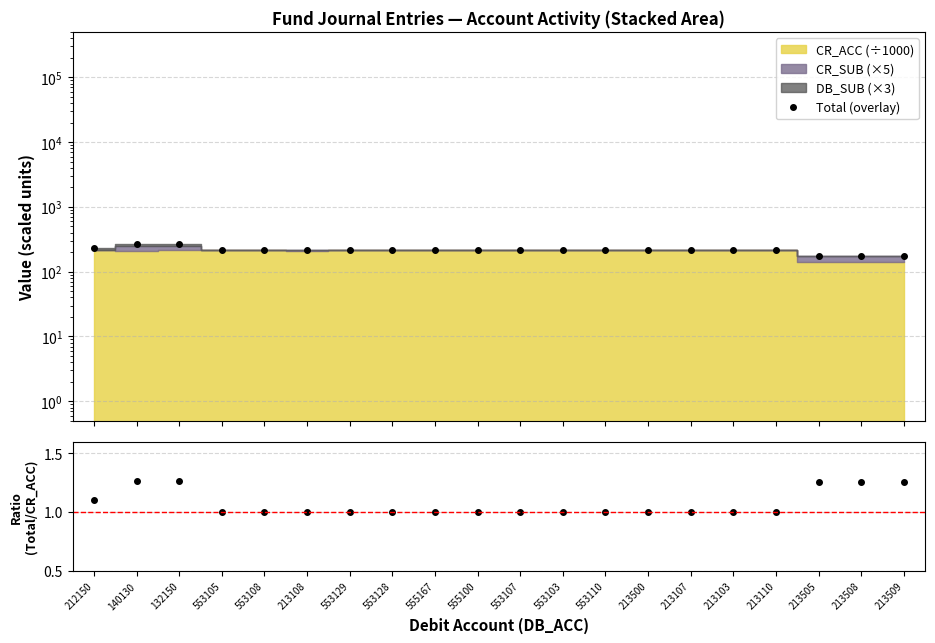

Which series changed the most between 555100 and 213500?

Total (overlay)